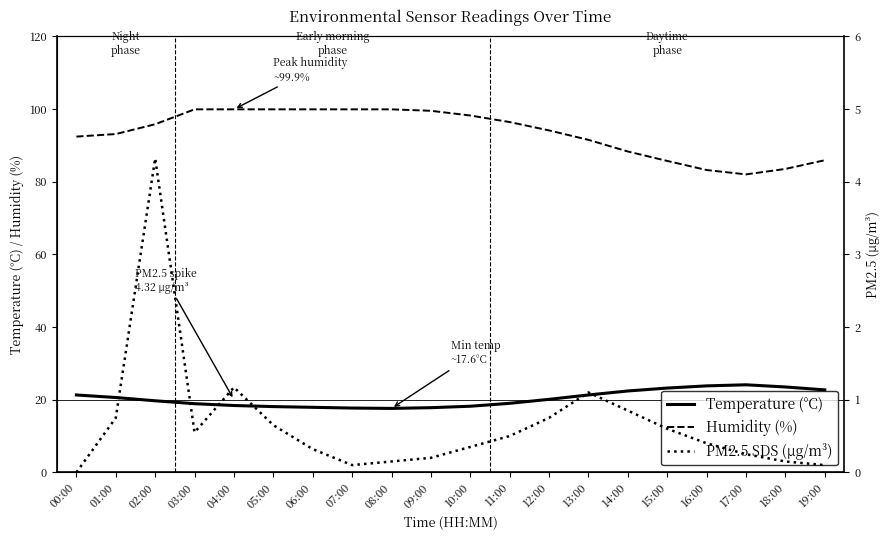

Reading right to left, transcribe all the data shown in this chart.

Temperature (°C): 22.7	23.5	24.1	23.8	23.2	22.4	21.3	20.1	19.0	18.2	17.8	17.6	17.7	17.9	18.1	18.4	18.9	19.7	20.6	21.3
Humidity (%): 85.9	83.5	82.0	83.2	85.7	88.3	91.5	94.1	96.4	98.2	99.5	99.9	99.9	99.9	99.9	99.9	99.9	95.8	93.1	92.4
PM2.5 SDS (µg/m³): 0.1	0.1	0.2	0.4	0.6	0.8	1.1	0.8	0.5	0.3	0.2	0.1	0.1	0.3	0.7	1.2	0.6	4.3	0.8	0.0